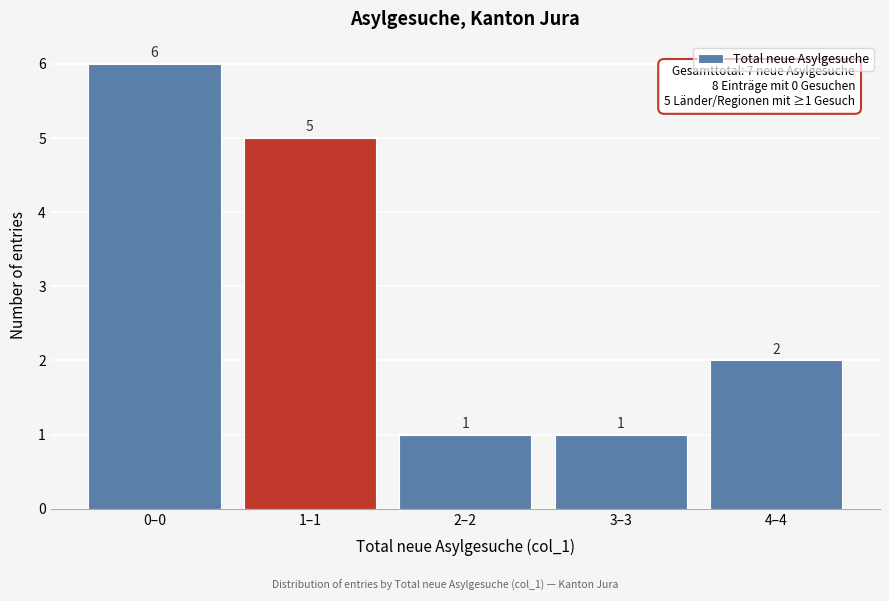

Reading right to left, extract all data points from this chart.

4–4=2	3–3=1	2–2=1	1–1=5	0–0=6